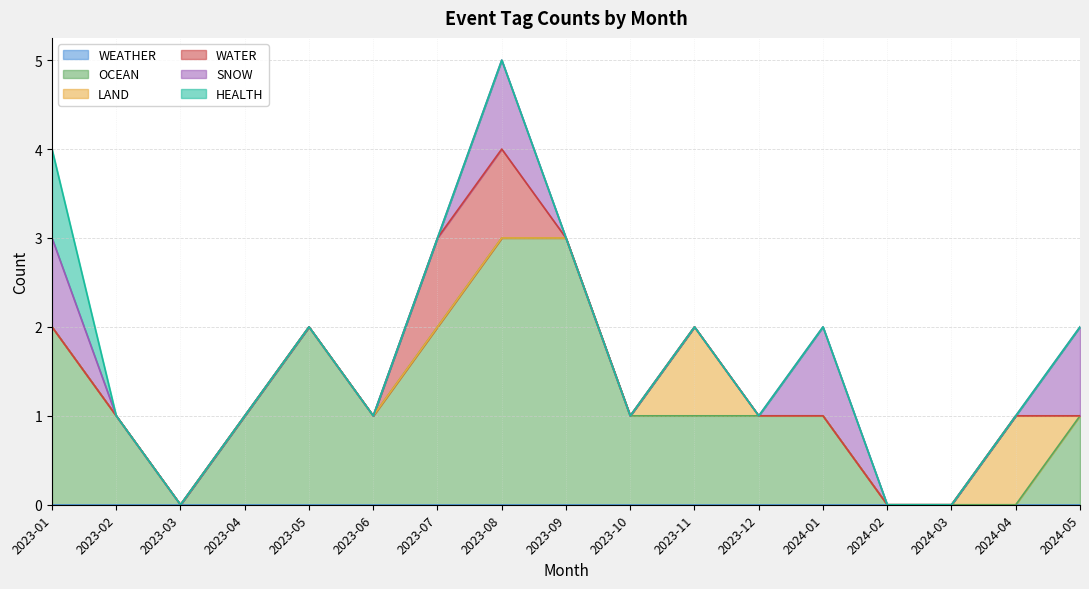

What position from the right is 2023-07?

11